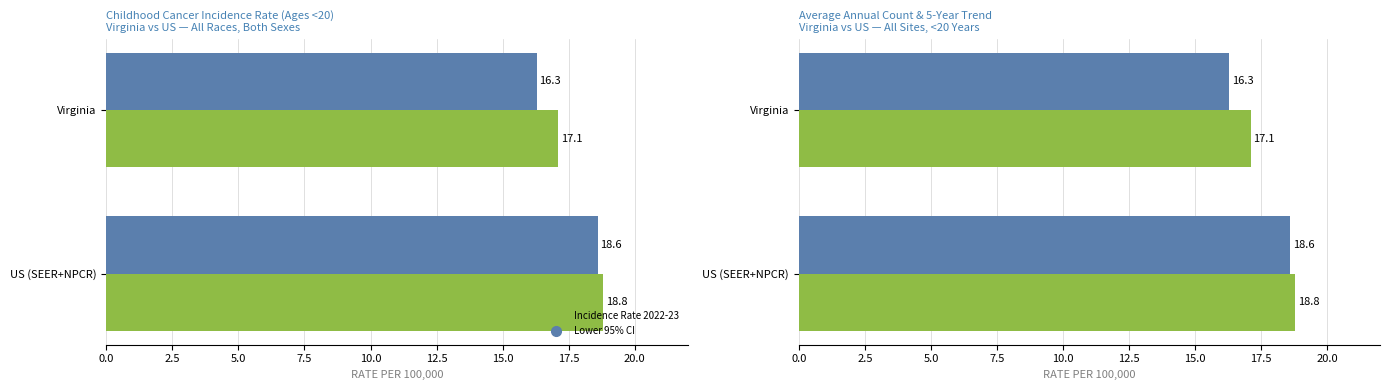

What is the smallest value displayed?

16.3